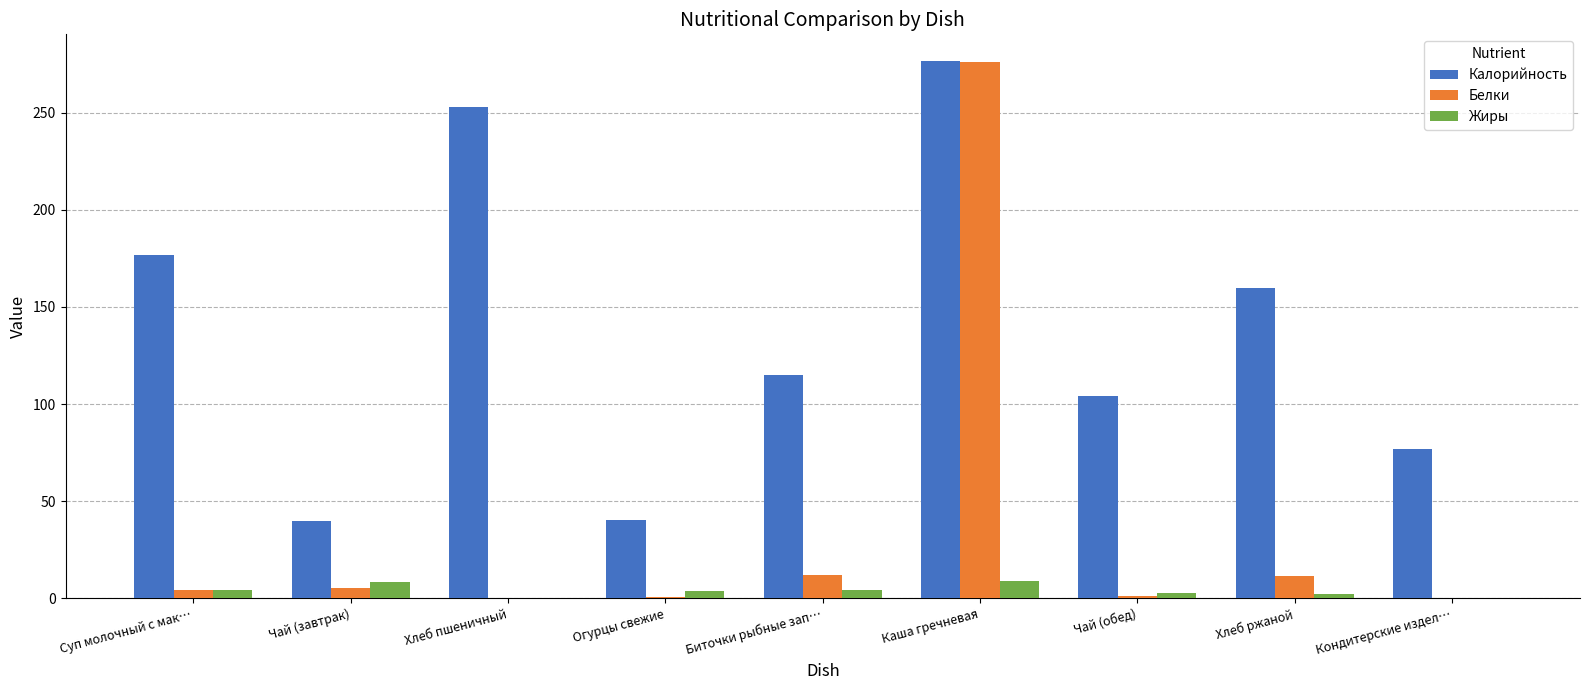

Which series changed the most between Хлеб пшеничный and Огурцы свежие?

Калорийность